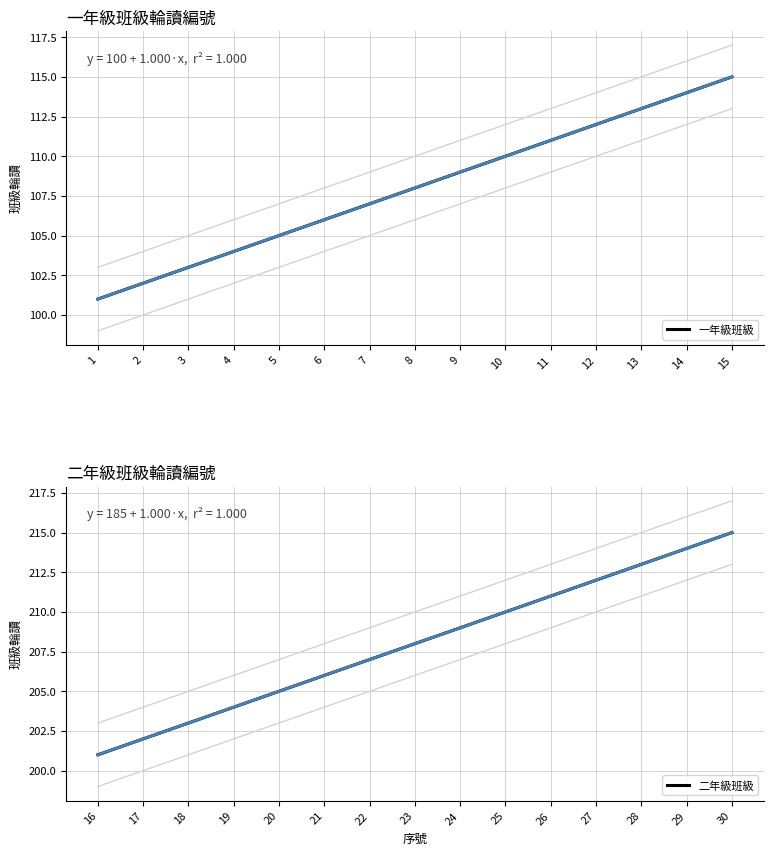

Which has a higher value, 12 or 8?

12